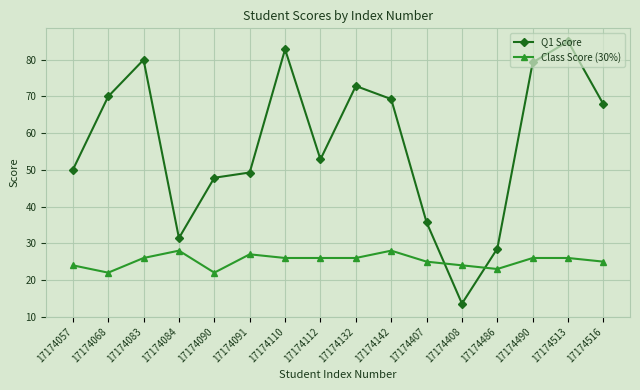

Where is the first local maximum for Class Score (30%)?

17174084